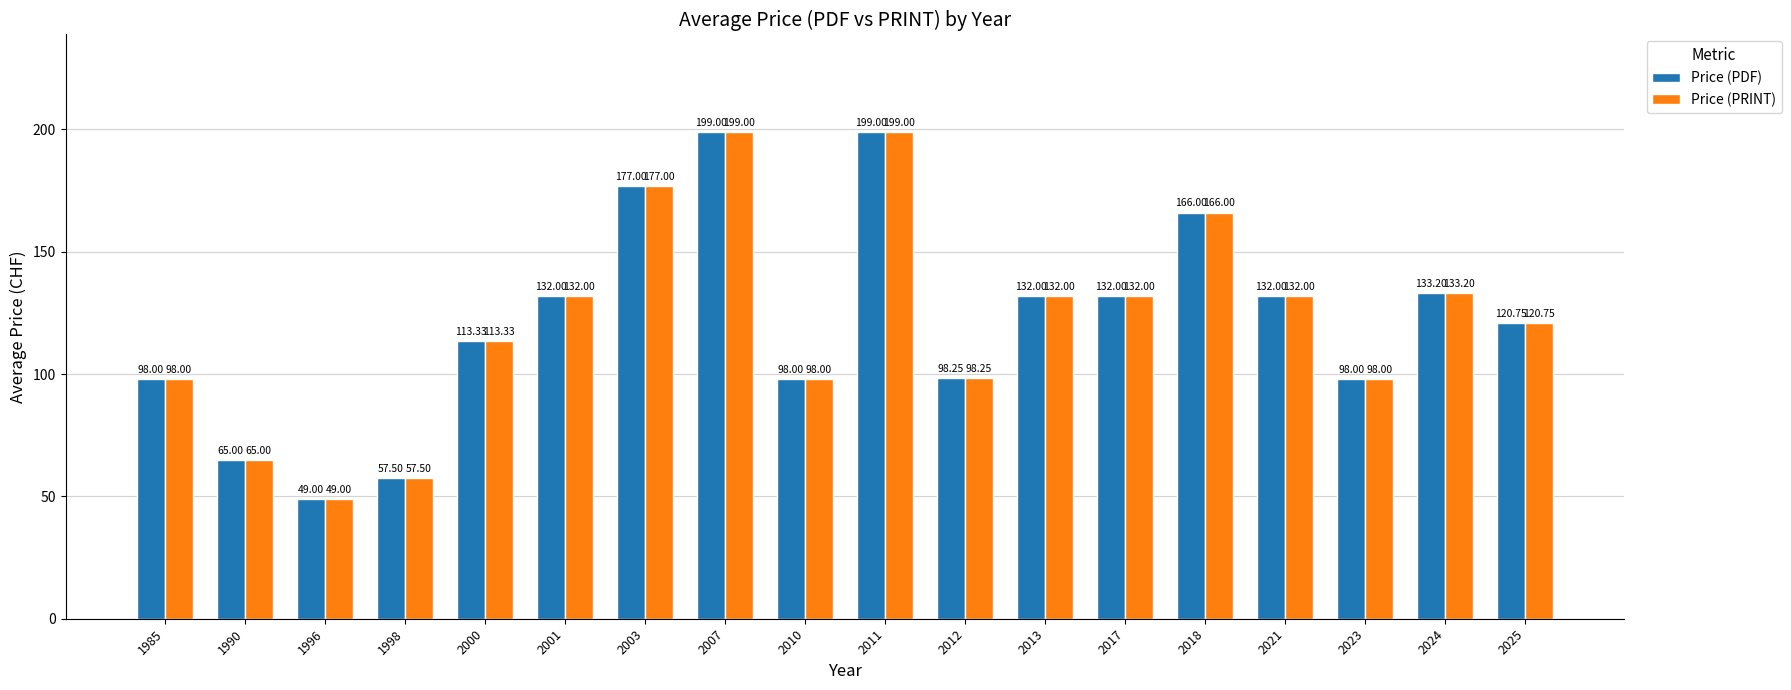

What is the total value across all series at 1996?

98.0